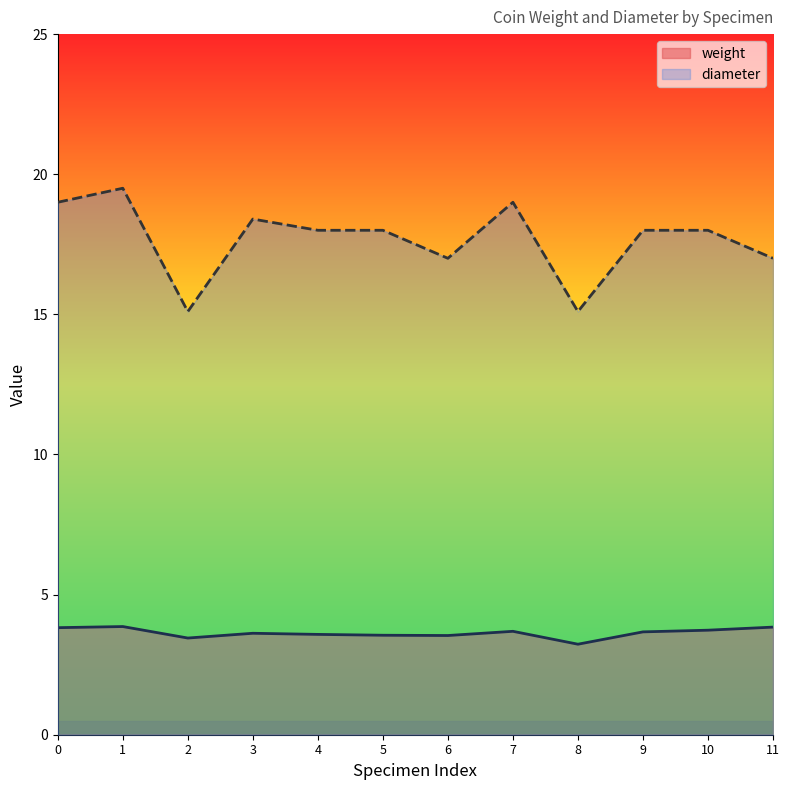

Which series has the widest spread of values?

diameter